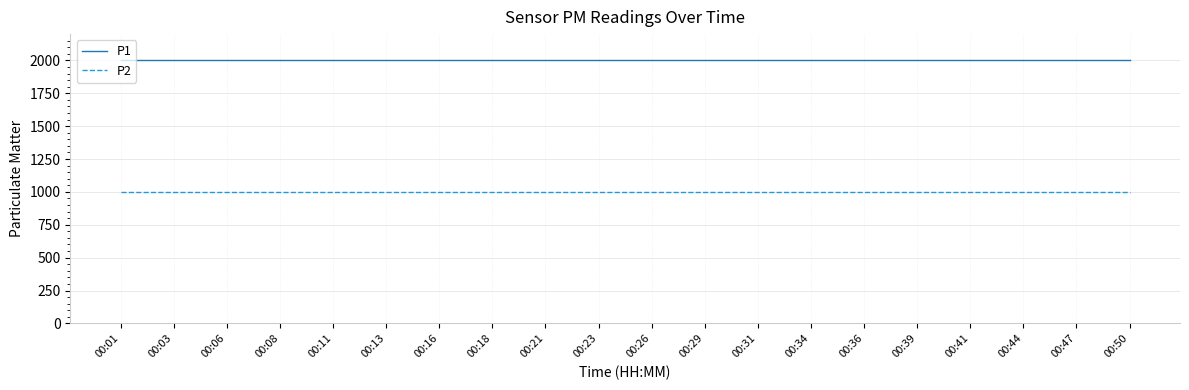

Which series has the largest total across all categories?

P1